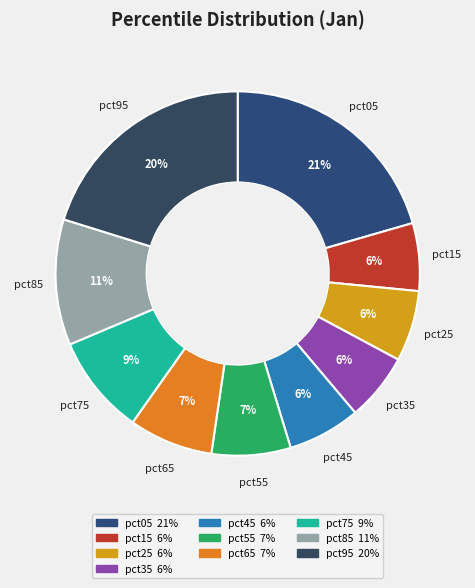

Which has a higher value, pct85 or pct25?

pct85